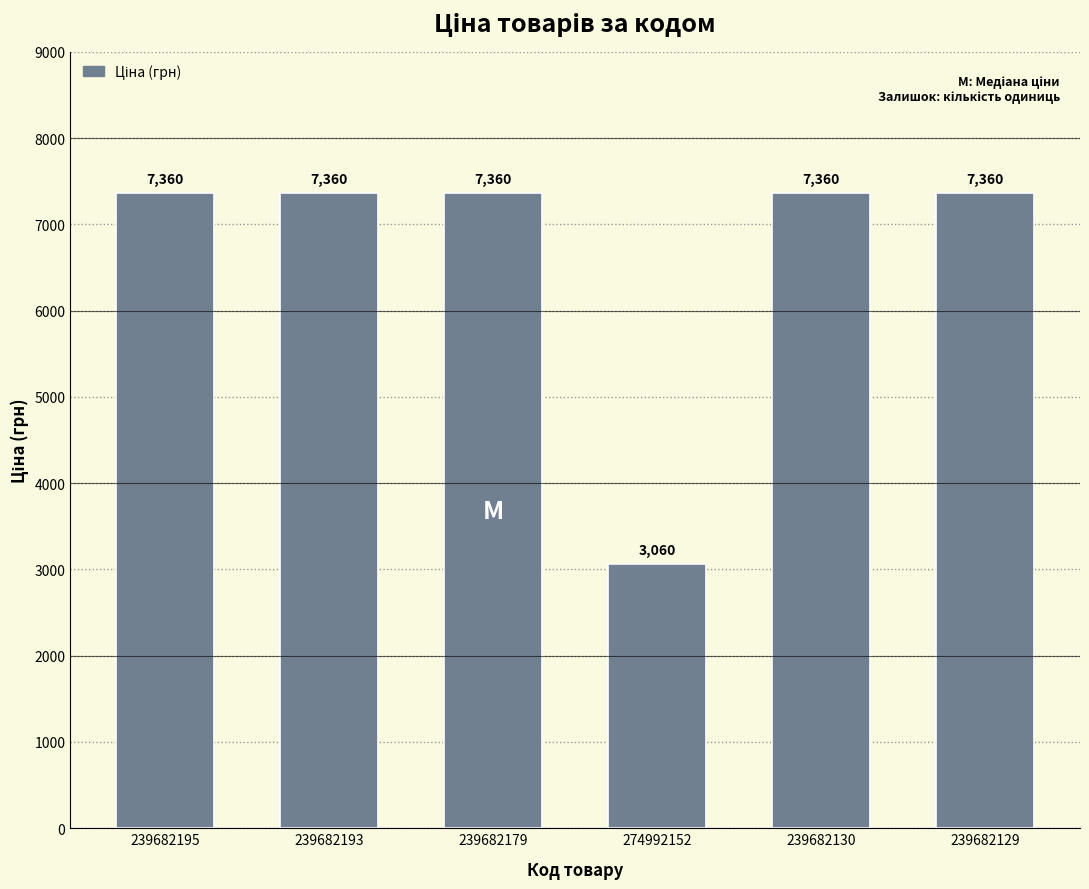

What is the minimum value shown in the chart?

3059.7